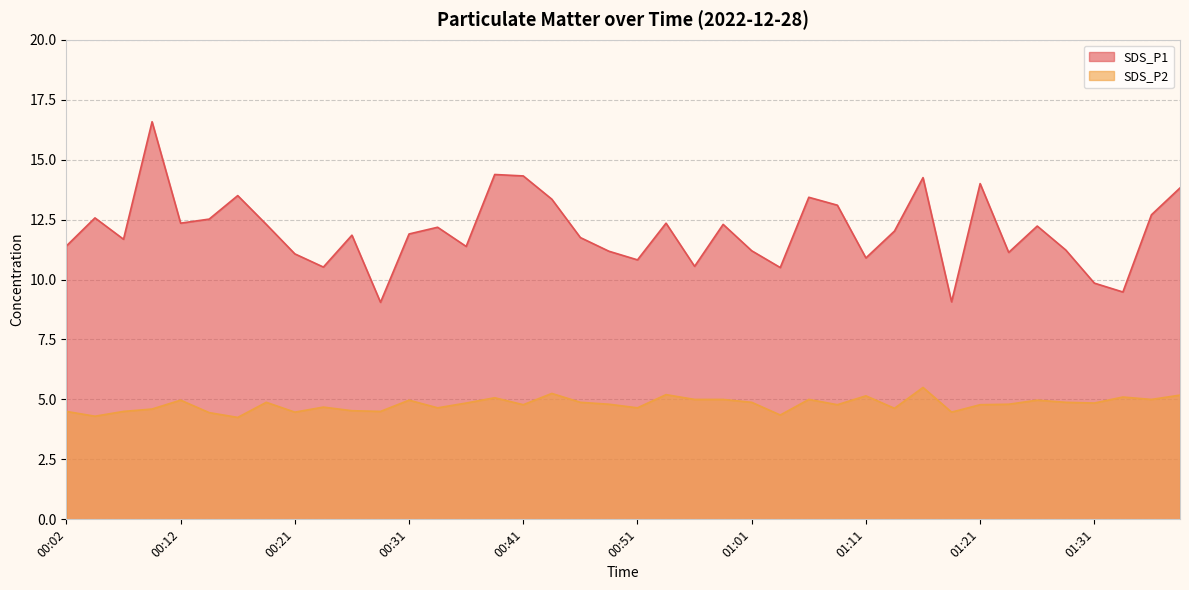

True or false: SDS_P1 and SDS_P2 intersect in this chart.

False